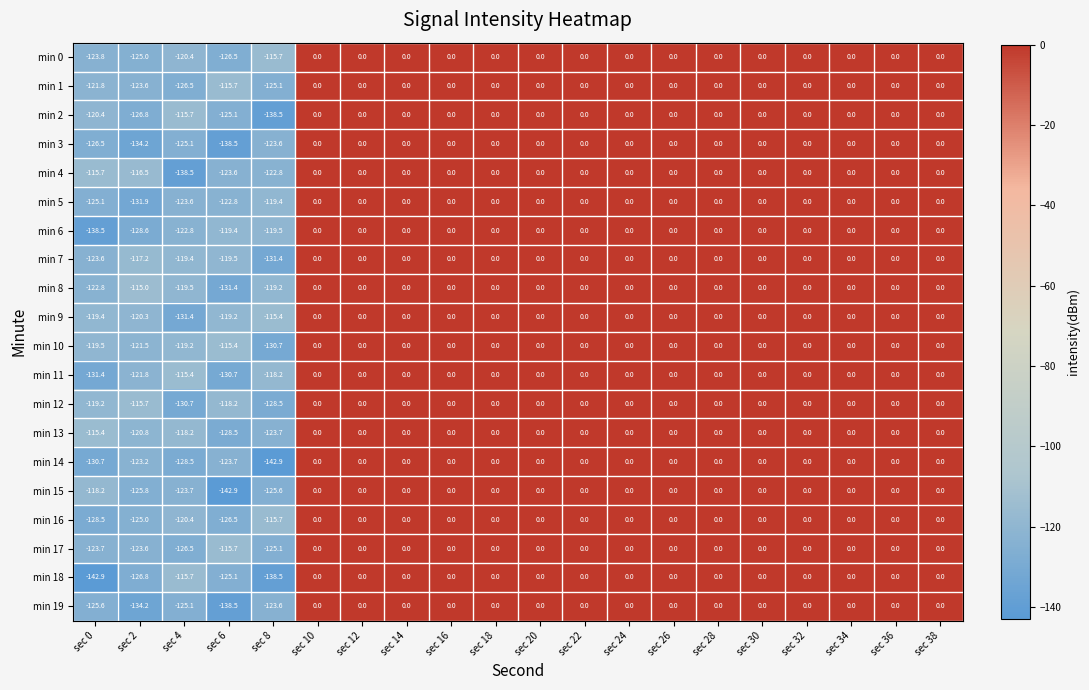

How many distinct data groups are displayed?

20